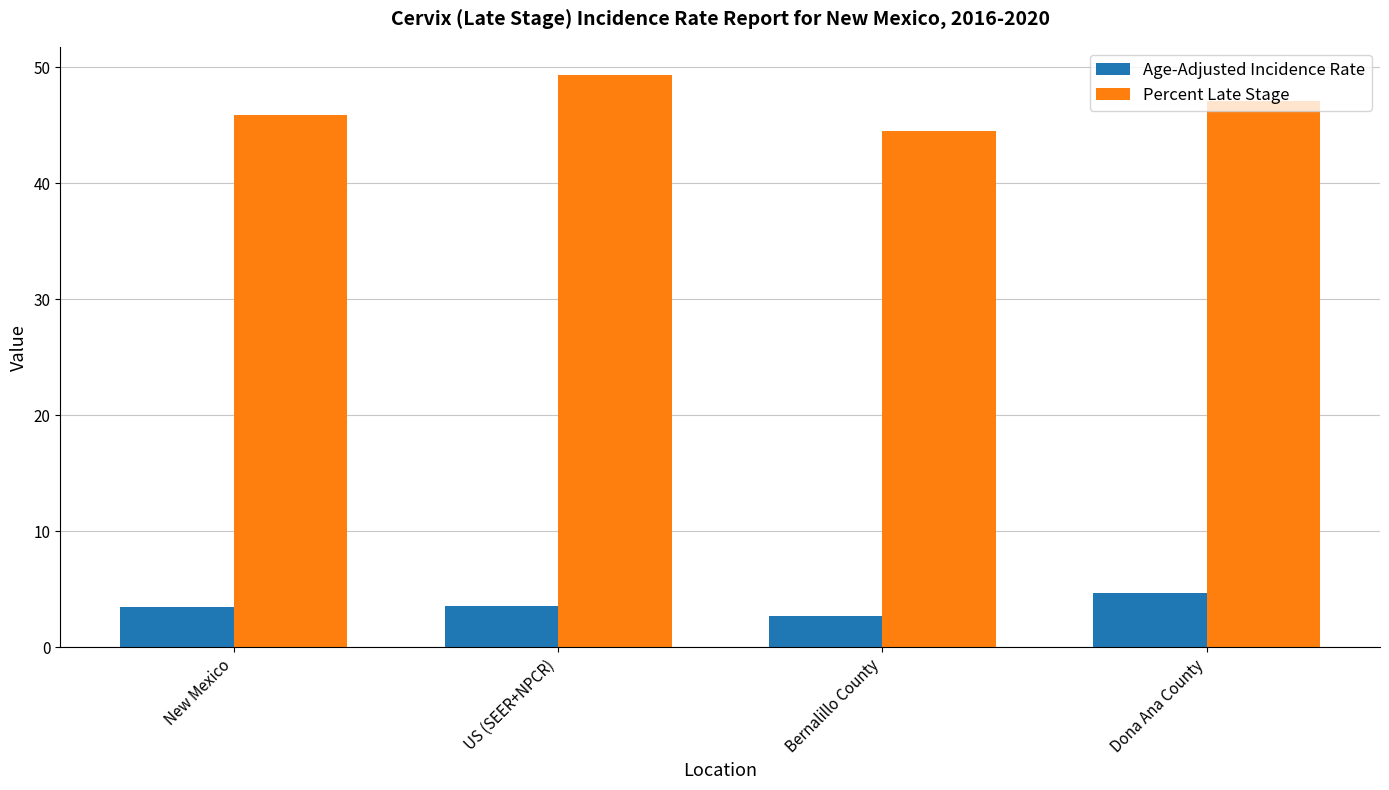

What is the sum of all Age-Adjusted Incidence Rate values?

14.5